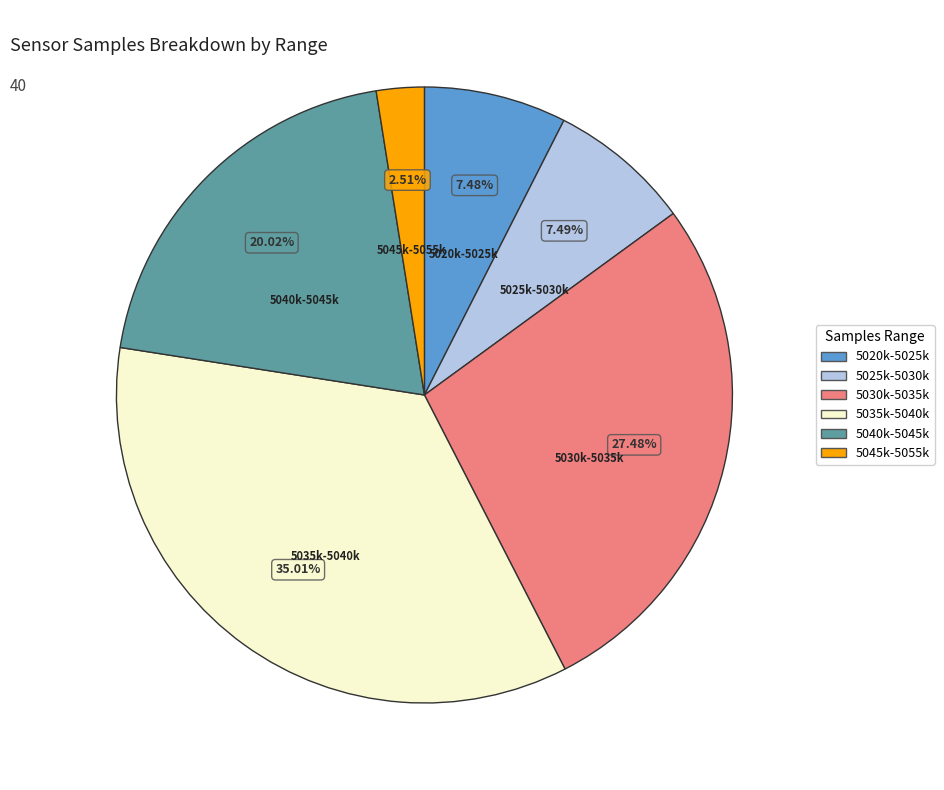

Combined, do 5030k-5035k and 5020k-5025k account for over 50%?

No